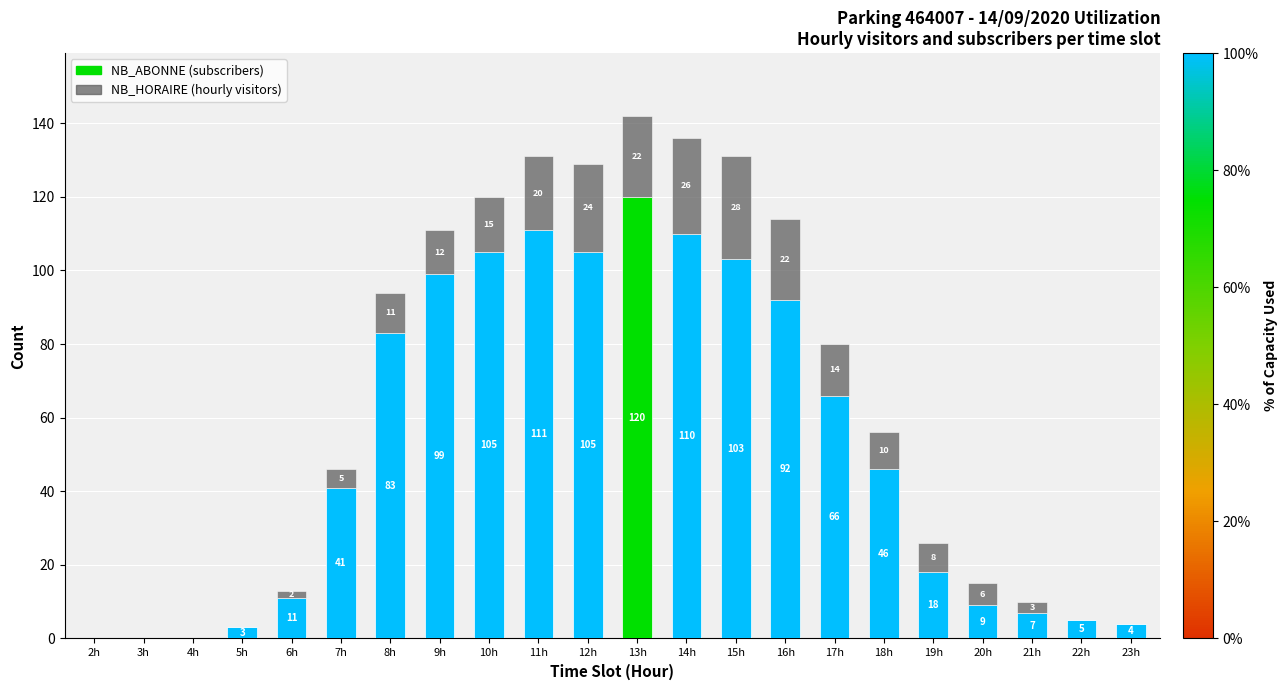

What is the total value across all series at 5h?

3